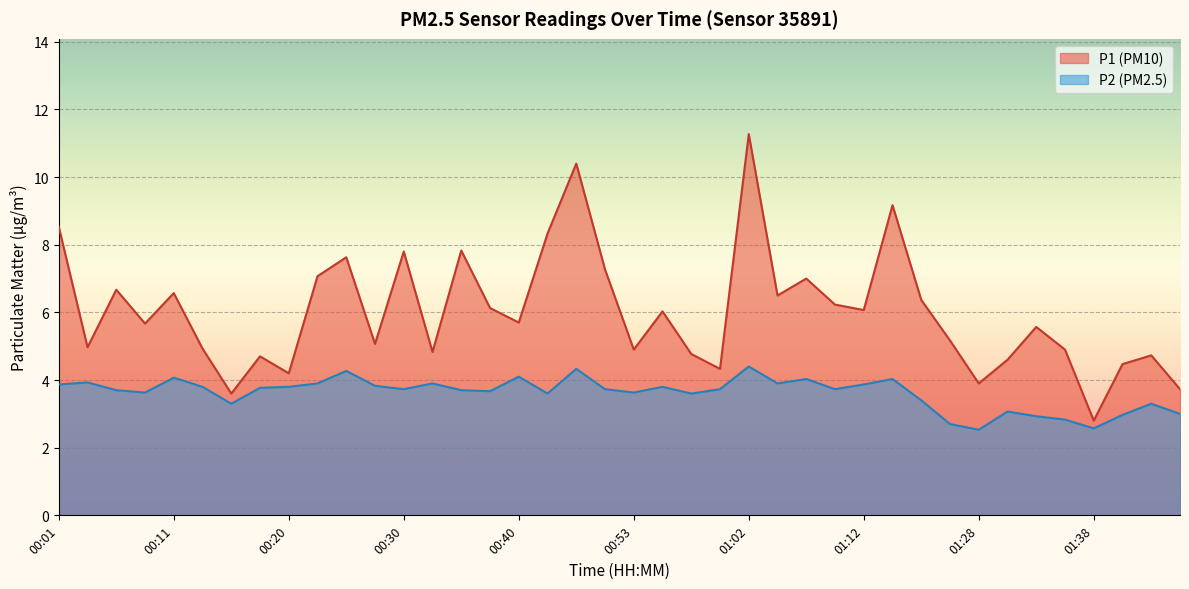

Reading left to right, what are all the values shown in this chart?

P1: 8.5	5.0	6.7	5.7	6.6	4.9	3.6	4.7	4.2	7.1	7.6	5.1	7.8	4.8	7.8	6.1	5.7	8.3	10.4	7.3	4.9	6.0	4.8	4.3	11.3	6.5	7.0	6.2	6.1	9.2	6.4	5.2	3.9	4.6	5.6	4.9	2.8	4.5	4.7	3.7
P2: 3.9	3.9	3.7	3.6	4.1	3.8	3.3	3.8	3.8	3.9	4.3	3.8	3.7	3.9	3.7	3.7	4.1	3.6	4.3	3.7	3.6	3.8	3.6	3.7	4.4	3.9	4.0	3.7	3.9	4.0	3.4	2.7	2.5	3.1	2.9	2.8	2.6	3.0	3.3	3.0